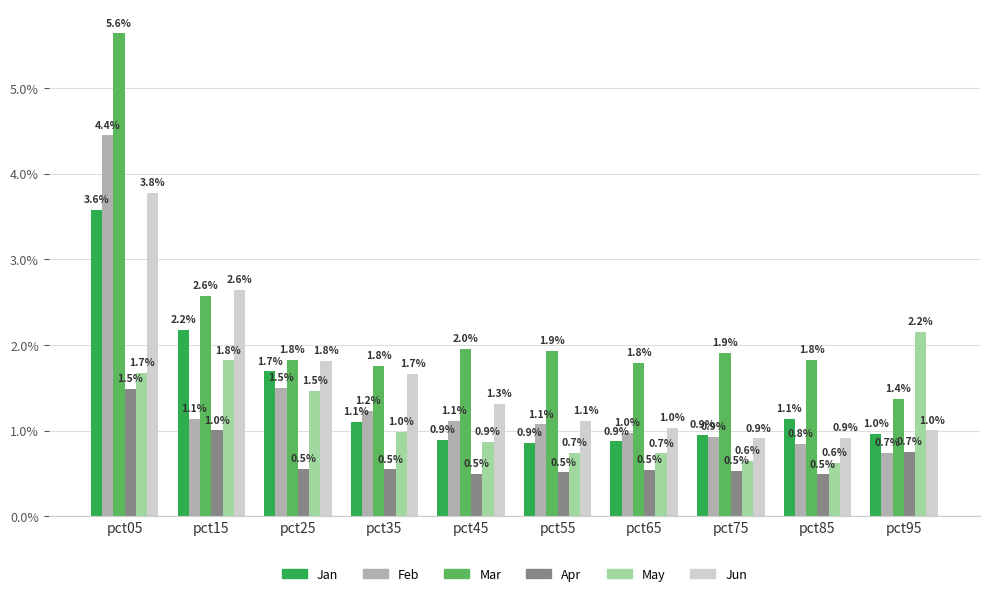

Reading right to left, what are all the values shown in this chart?

Jan: pct95=1.0	pct85=1.1	pct75=0.9	pct65=0.9	pct55=0.9	pct45=0.9	pct35=1.1	pct25=1.7	pct15=2.2	pct05=3.6
Feb: pct95=0.7	pct85=0.8	pct75=0.9	pct65=1.0	pct55=1.1	pct45=1.1	pct35=1.2	pct25=1.5	pct15=1.1	pct05=4.4
Mar: pct95=1.4	pct85=1.8	pct75=1.9	pct65=1.8	pct55=1.9	pct45=2.0	pct35=1.8	pct25=1.8	pct15=2.6	pct05=5.6
Apr: pct95=0.7	pct85=0.5	pct75=0.5	pct65=0.5	pct55=0.5	pct45=0.5	pct35=0.5	pct25=0.5	pct15=1.0	pct05=1.5
May: pct95=2.2	pct85=0.6	pct75=0.6	pct65=0.7	pct55=0.7	pct45=0.9	pct35=1.0	pct25=1.5	pct15=1.8	pct05=1.7
Jun: pct95=1.0	pct85=0.9	pct75=0.9	pct65=1.0	pct55=1.1	pct45=1.3	pct35=1.7	pct25=1.8	pct15=2.6	pct05=3.8